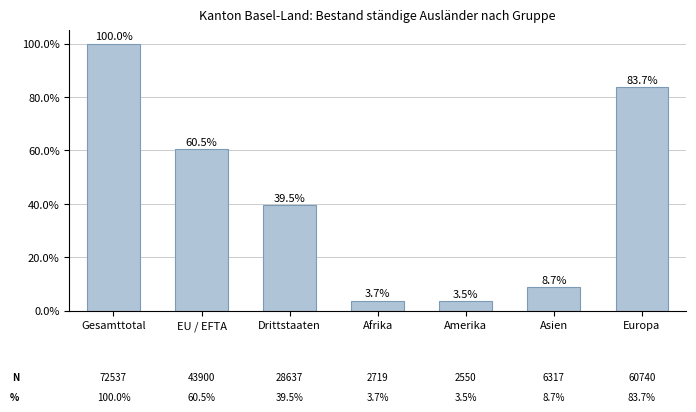

List the labels in order of value, largest first.

Gesamttotal, Europa, EU / EFTA, Drittstaaten, Asien, Afrika, Amerika